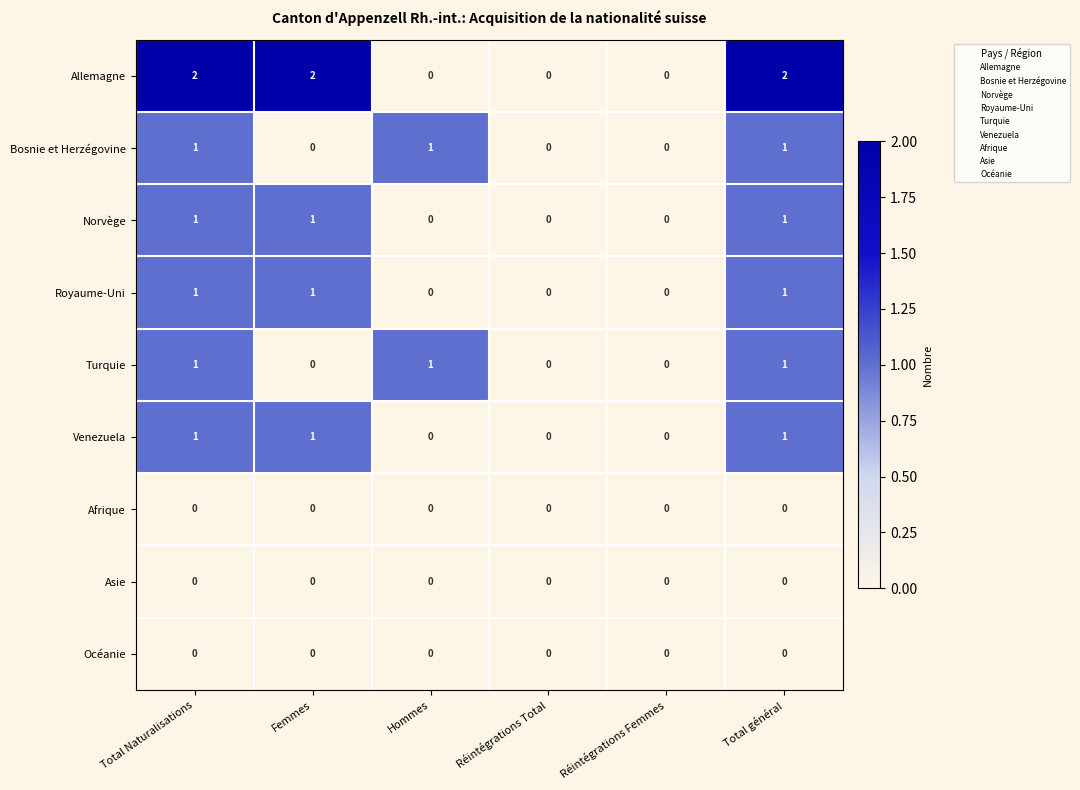

How many Royaume-Uni values are between 0 and 1?

6